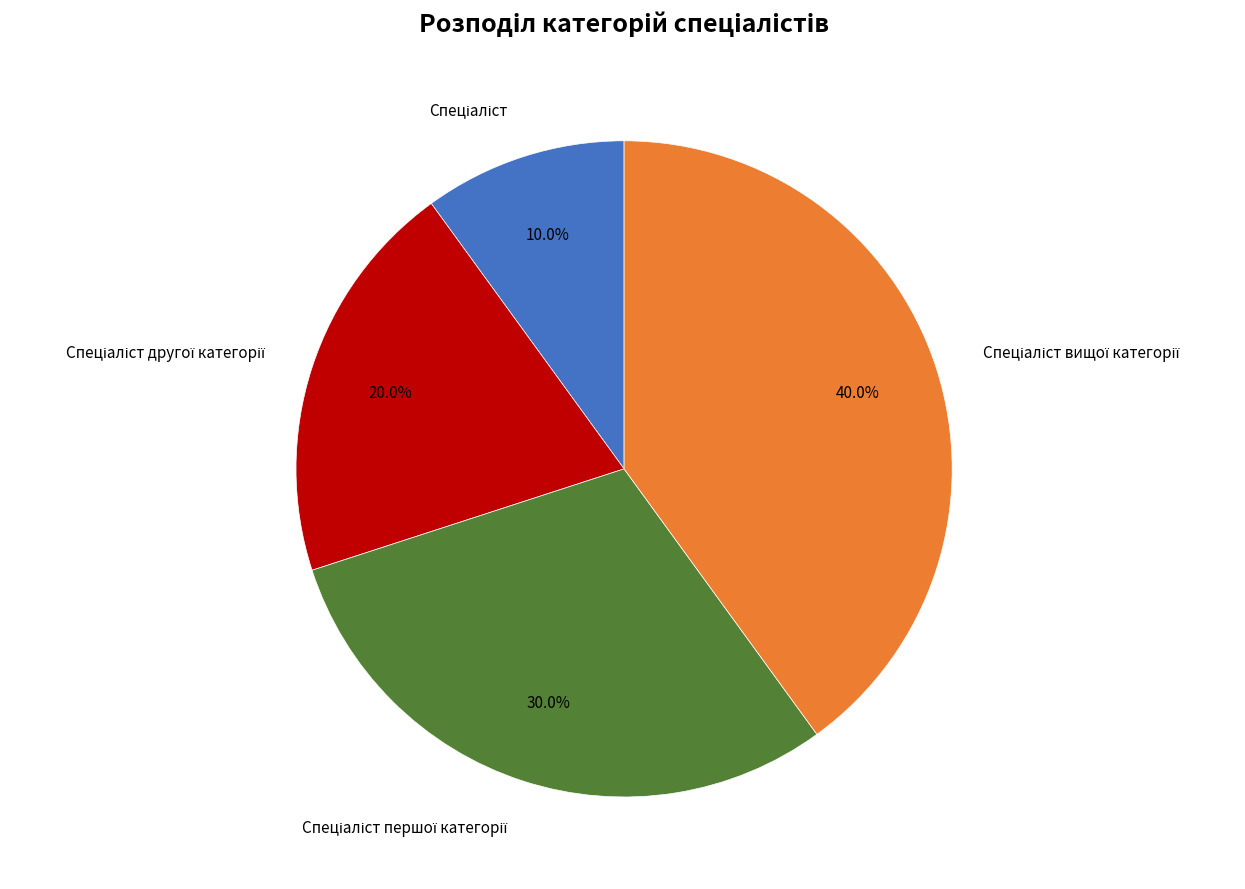

Is there a majority slice in this chart?

No